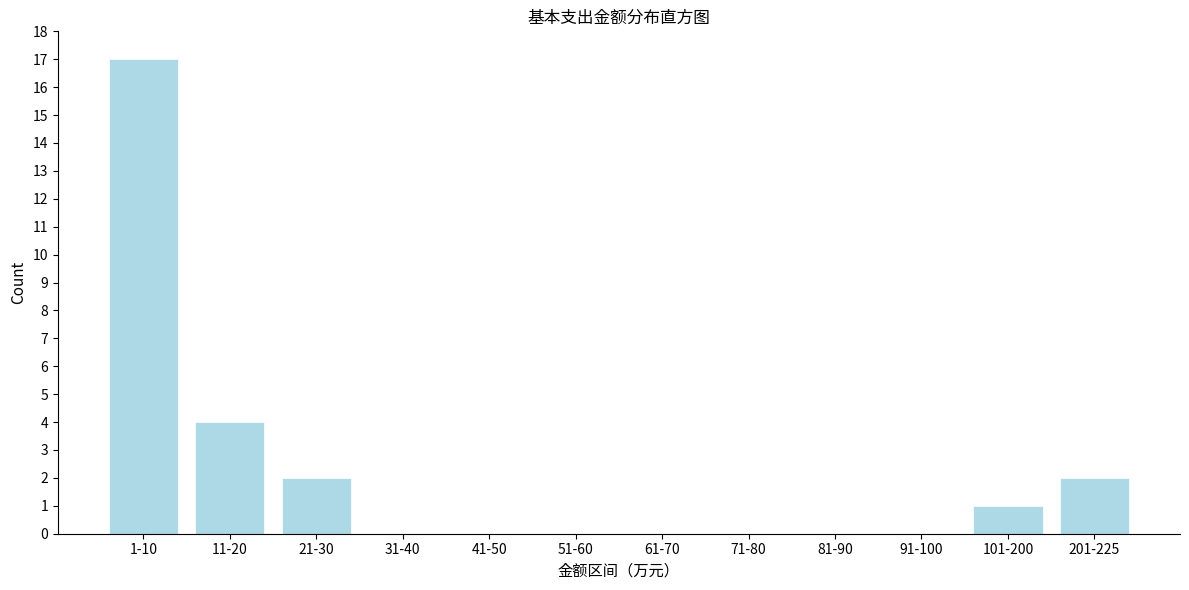

Reading left to right, extract all data points from this chart.

1-10=17	11-20=4	21-30=2	31-40=0	41-50=0	51-60=0	61-70=0	71-80=0	81-90=0	91-100=0	101-200=1	201-225=2